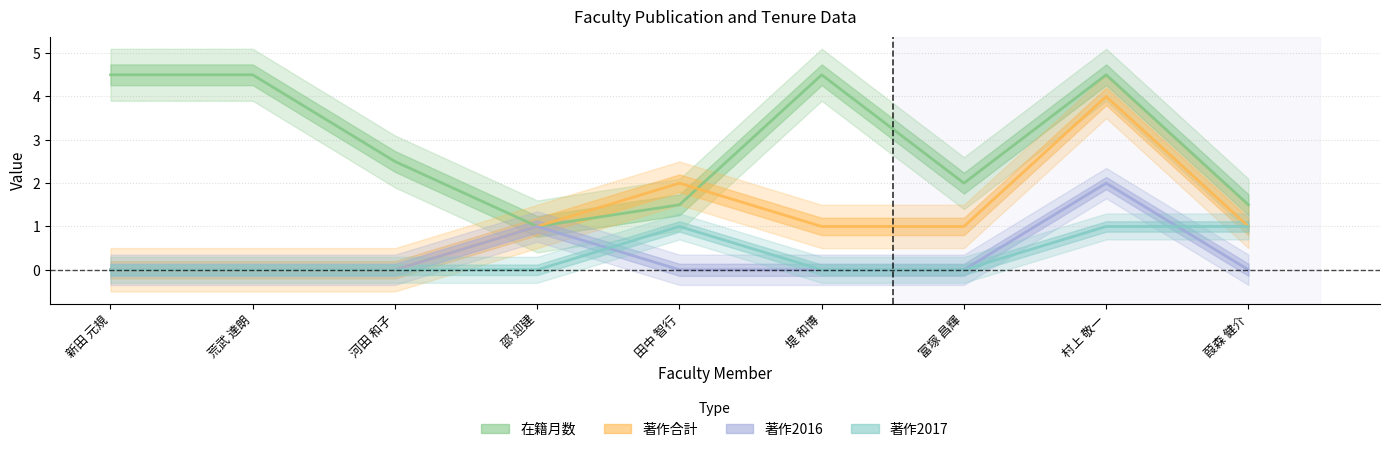

Which category has the highest value in the 著作2017 series?

田中 智行